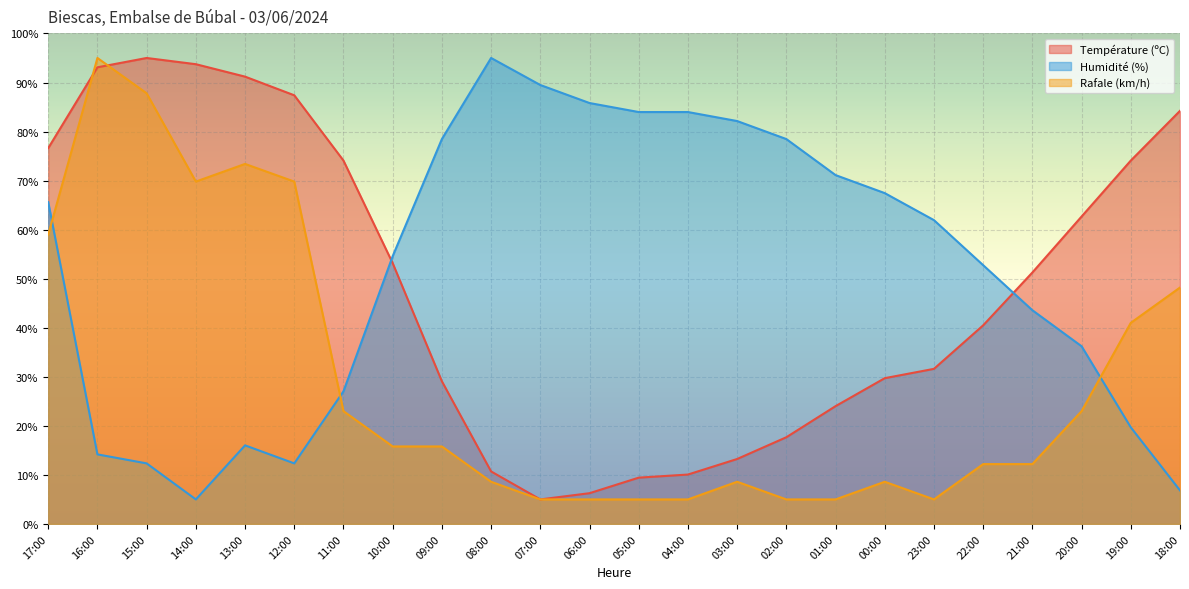

Does the chart display data point markers on the line(s)?

No